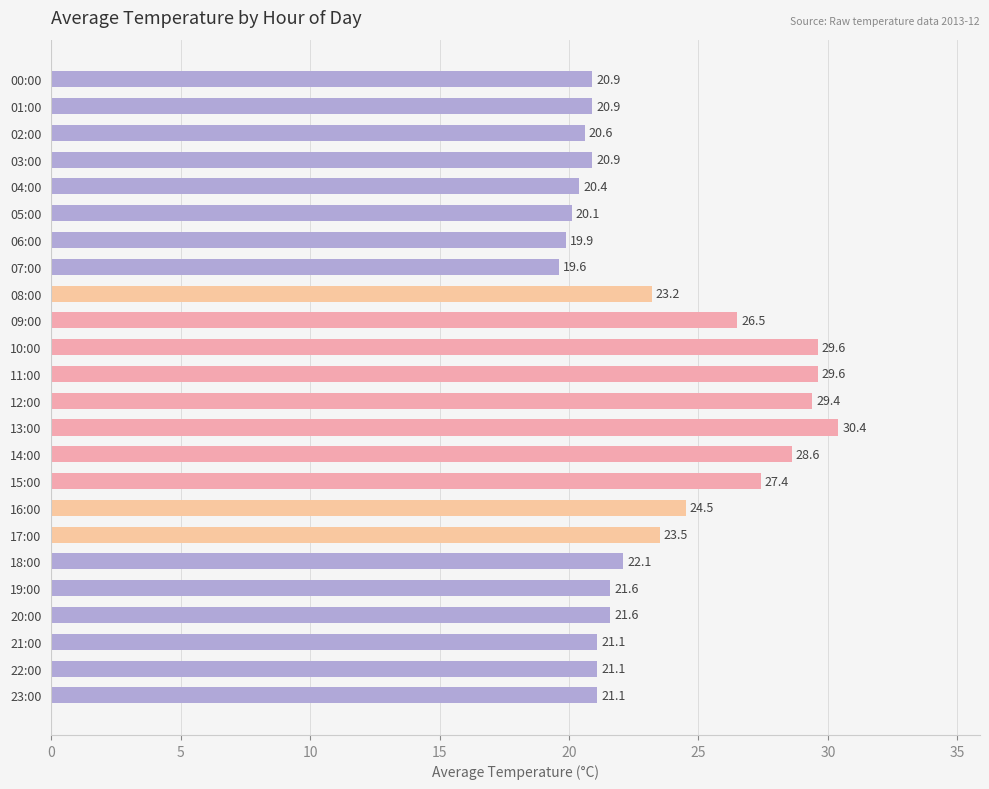

What is the difference between the maximum and minimum values?

10.8